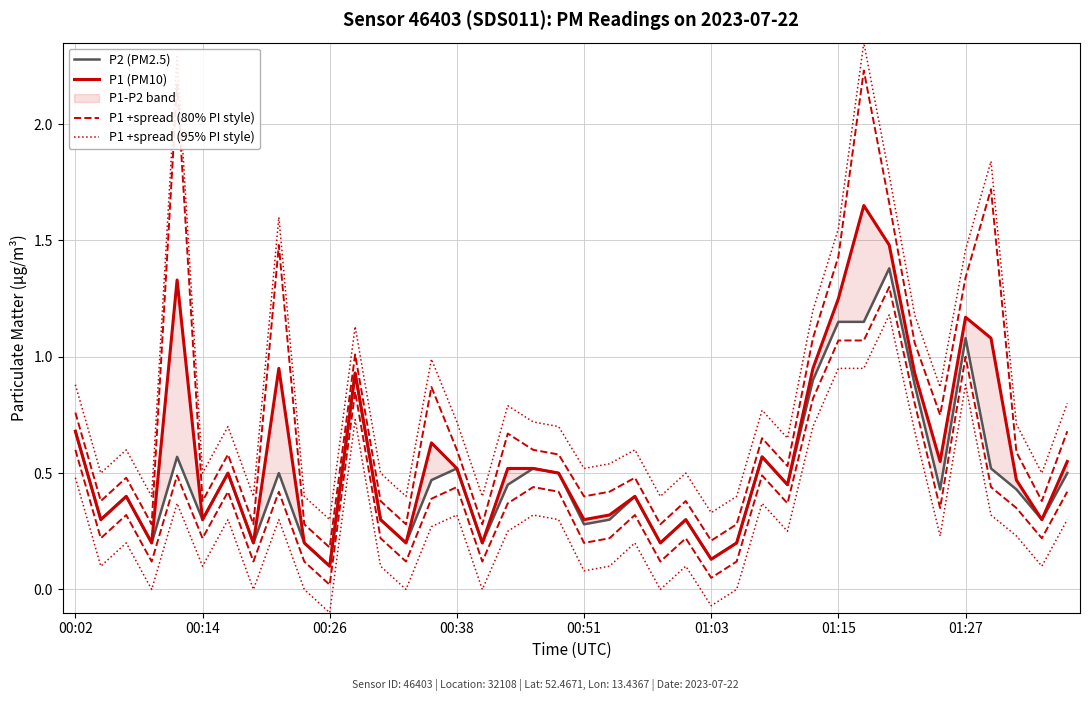

What is the spread (max minus min) of values at 21?

0.2